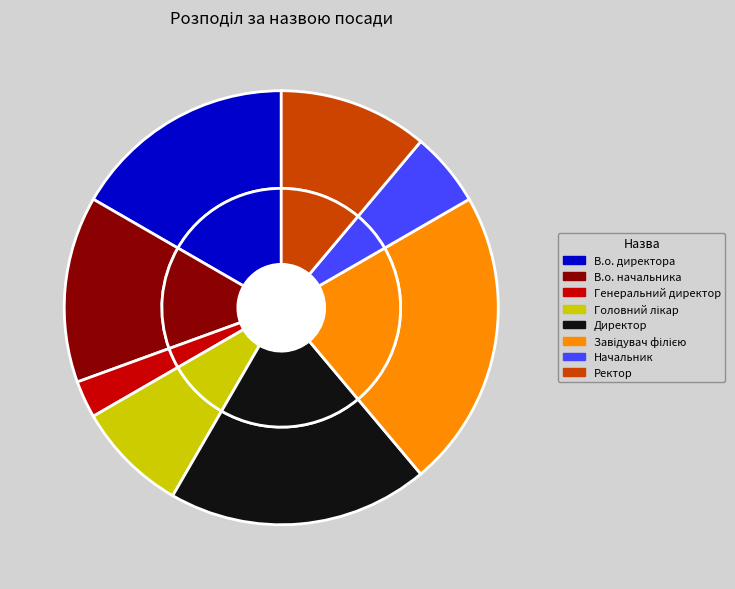

Is it true that Генеральний директор is 1% of the pie?

False